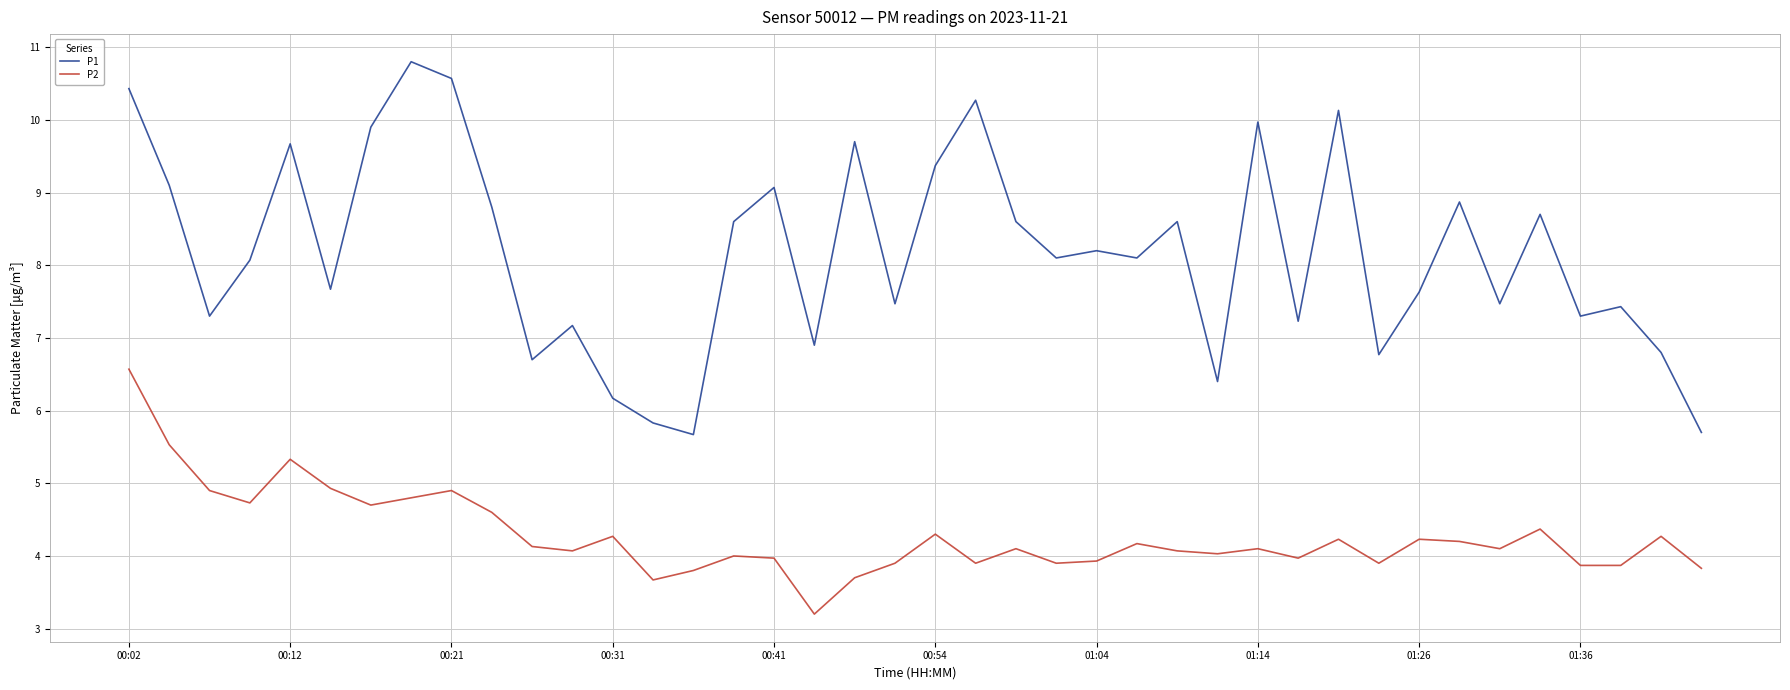

True or false: P2 and P1 intersect in this chart.

False